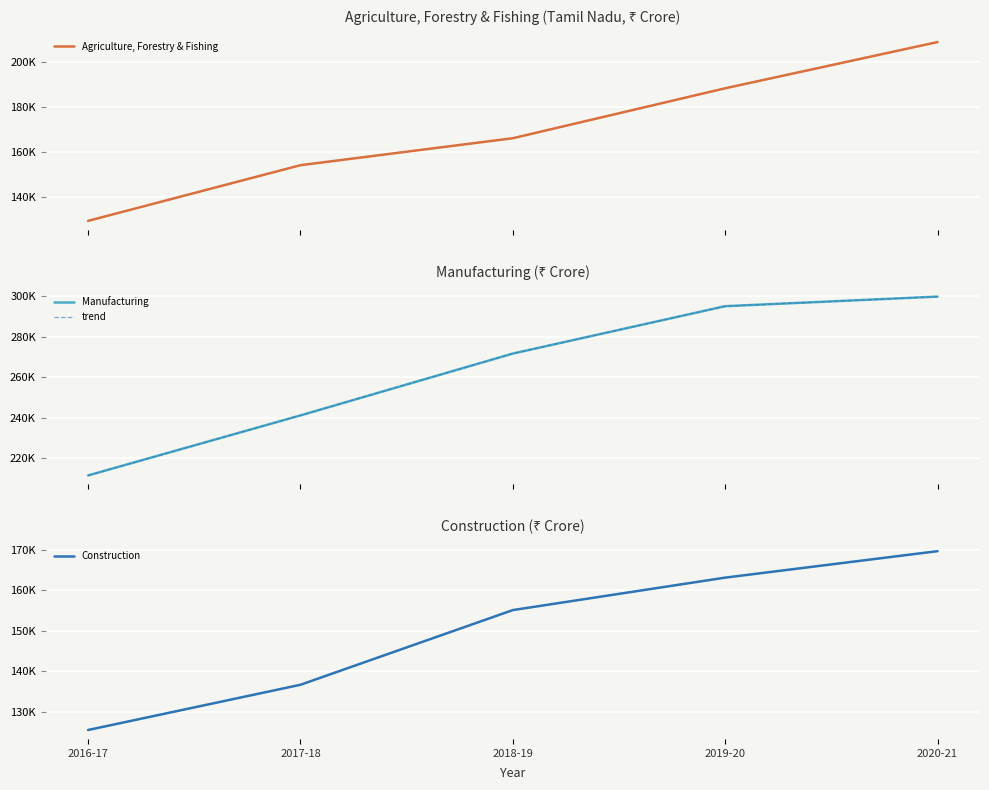

The Agriculture, Forestry & Fishing series shows 129262 at 2016-17. True or false?

True